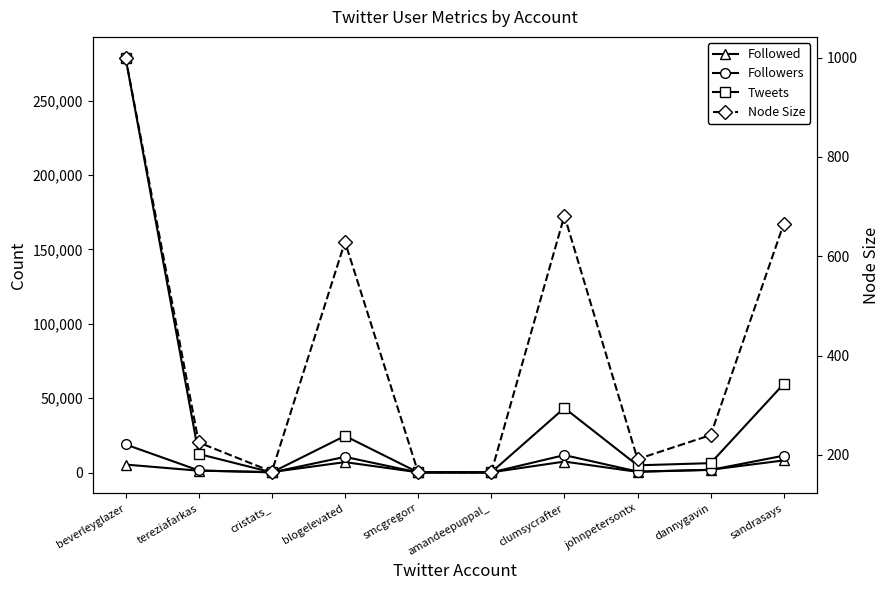

Rank the categories by Tweets value from highest to lowest.

beverleyglazer, sandrasays, clumsycrafter, blogelevated, tereziafarkas, dannygavin, johnpetersontx, amandeepuppal_, cristats_, smcgregorr